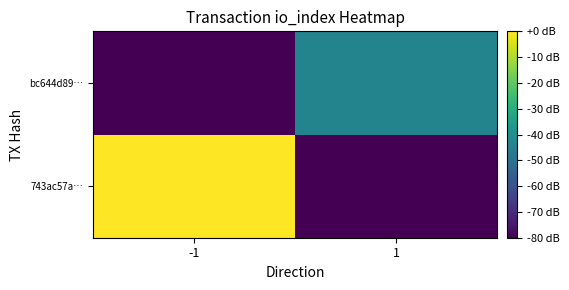

Rank the series by their average value, from lowest to highest.

bc644d89…, 743ac57a…